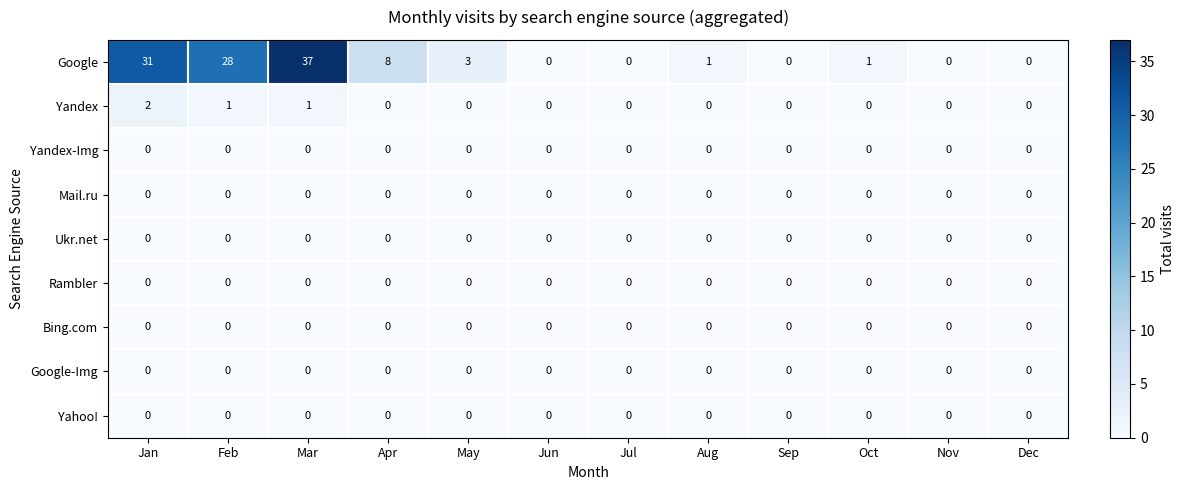

What is the maximum value shown in the chart?

37